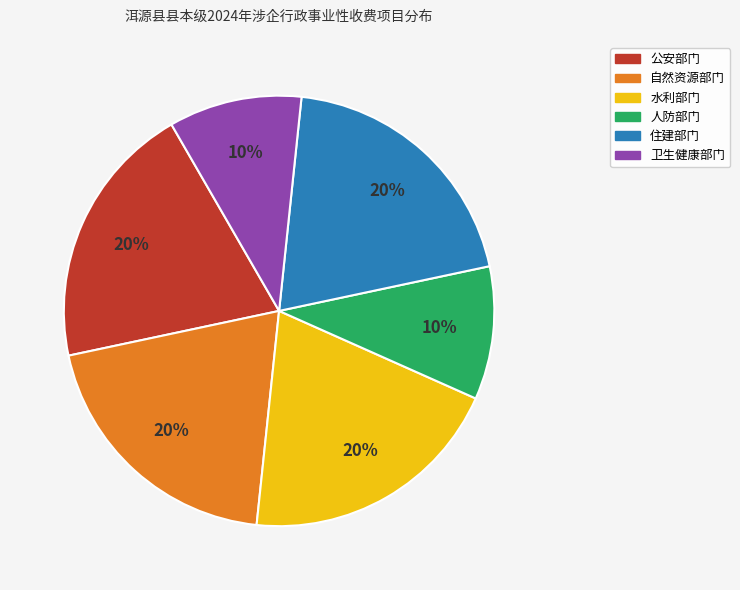

Is it true that 公安部门 is 5% of the pie?

False